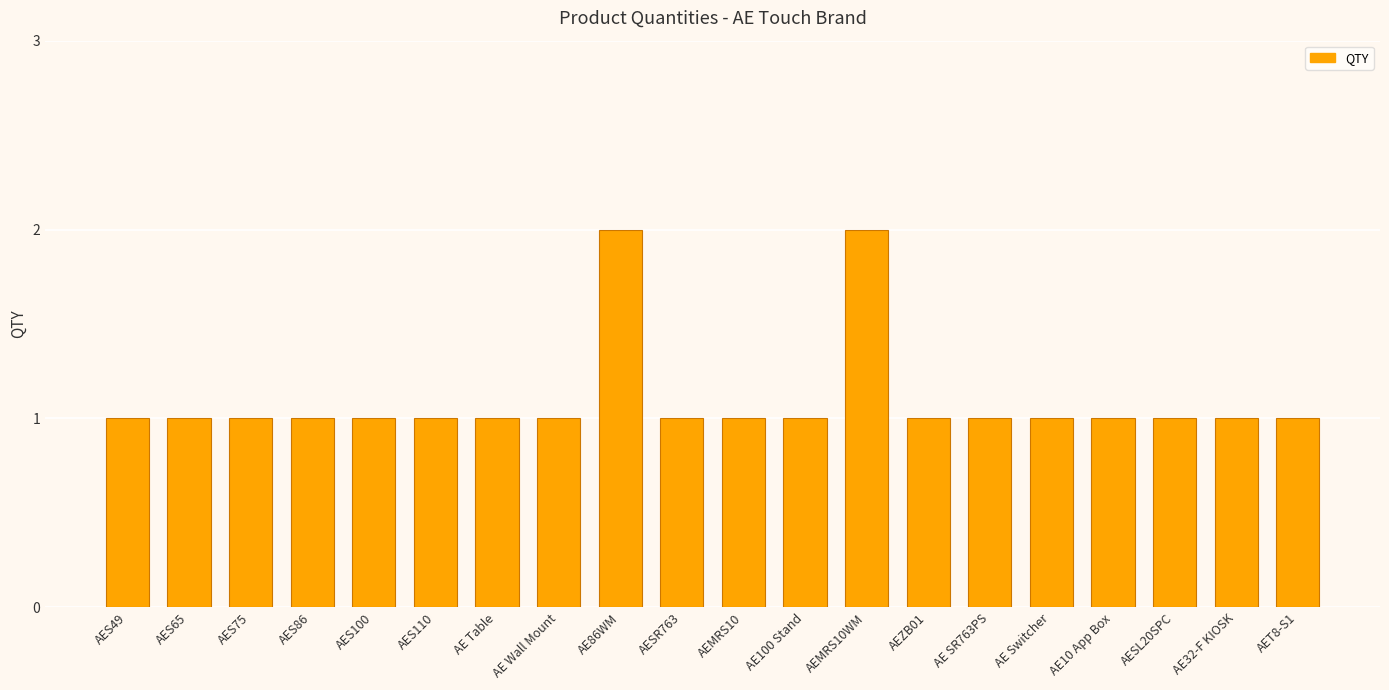

Approximately how many times larger is the value at AES65 compared to AET8-S1?

1.0